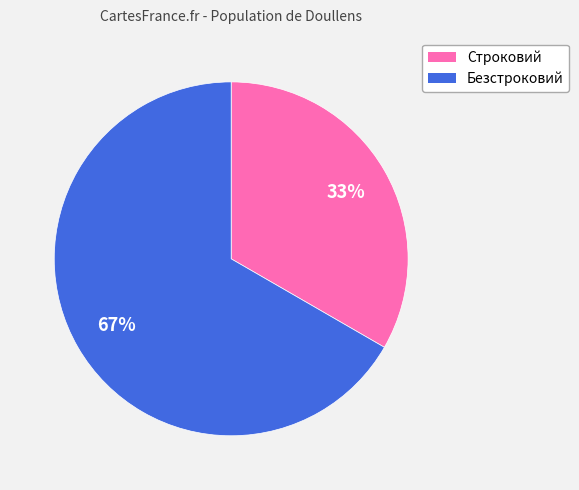

What percentage is the Строковий slice, to the nearest percent?

33%